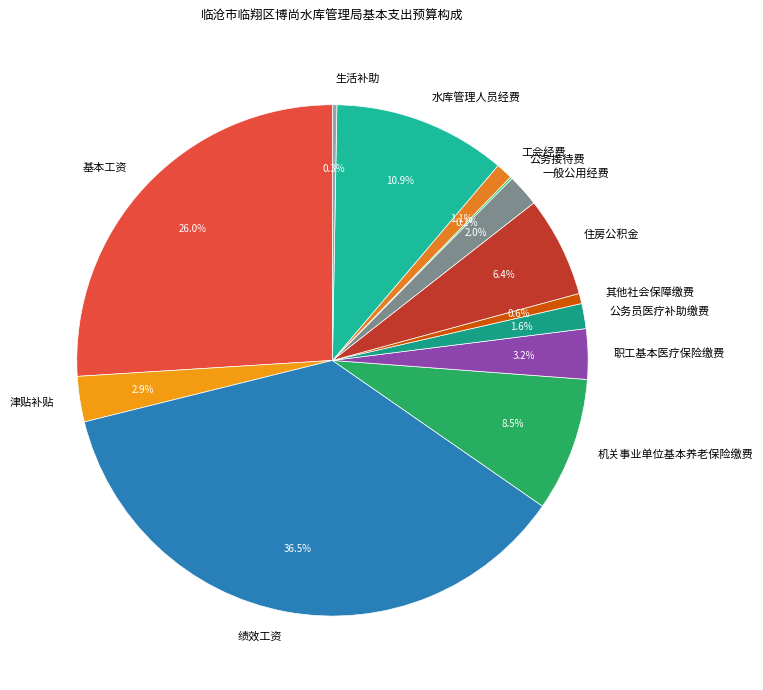

Between 工会经费 and 机关事业单位基本养老保险缴费, which is larger?

机关事业单位基本养老保险缴费